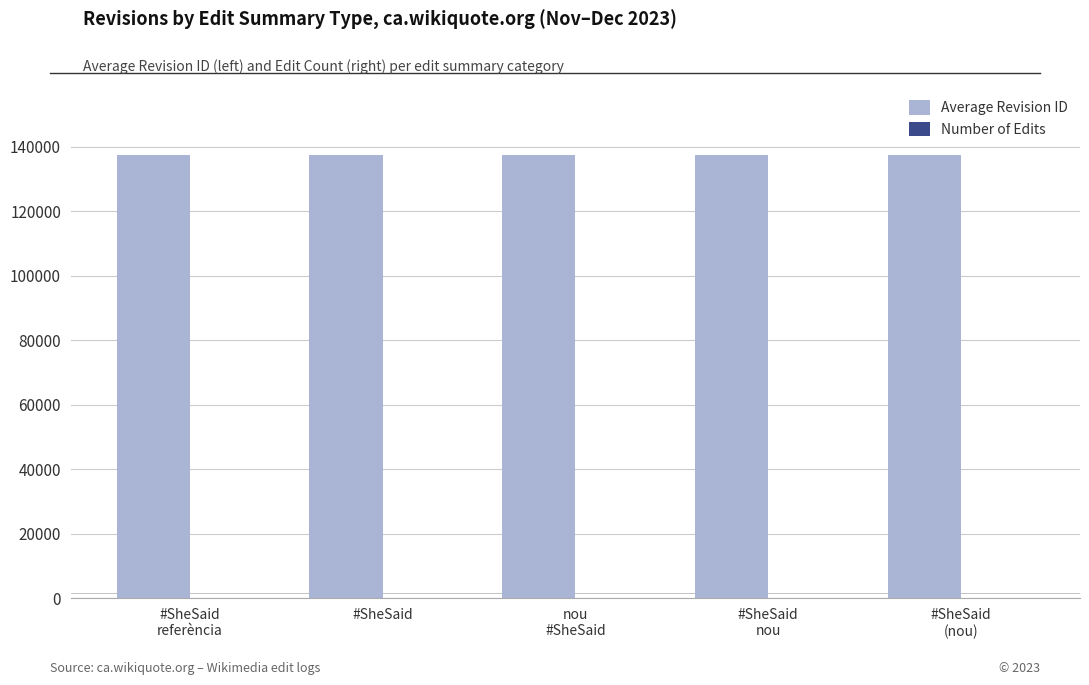

Which series has the largest total across all categories?

Average Revision ID